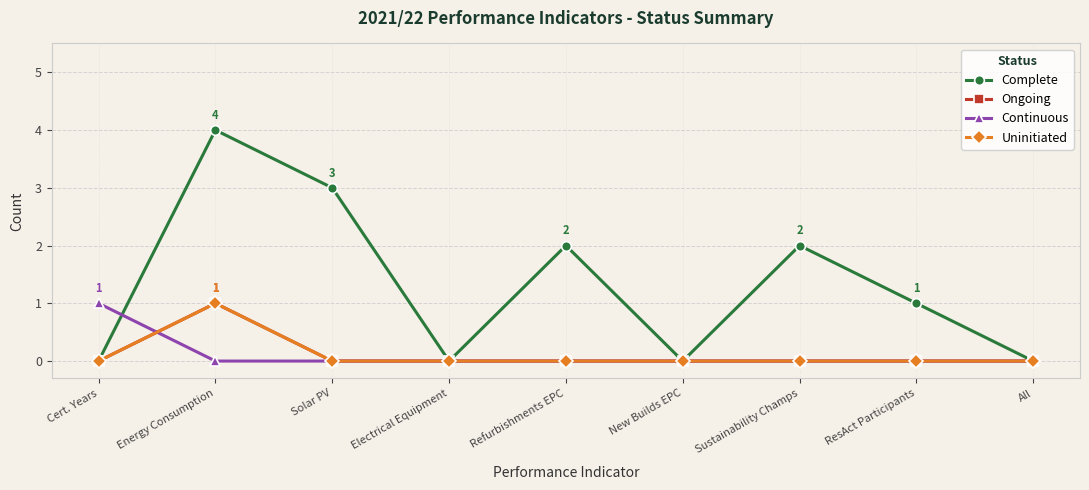

What is the label of the 3rd point from the left?

Solar PV